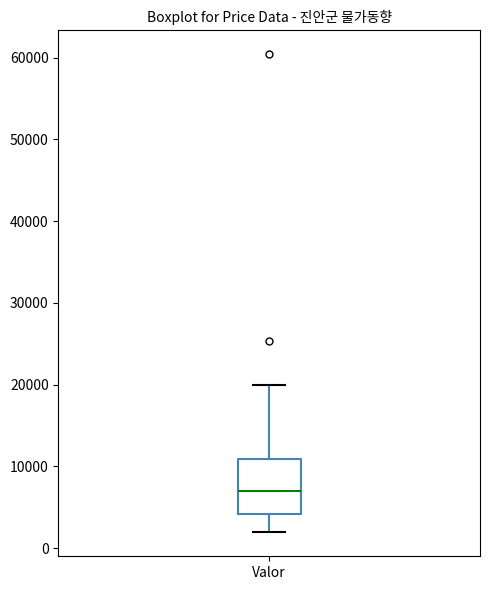

Read this box plot against the y-axis: the position of the median line, the range covered by the box, and the ends of both whiskers. The values are not printed on the chart, so give them approximately, as read against the axis.

median 7000, box 4000 to 11000, whiskers 2000 to 20000